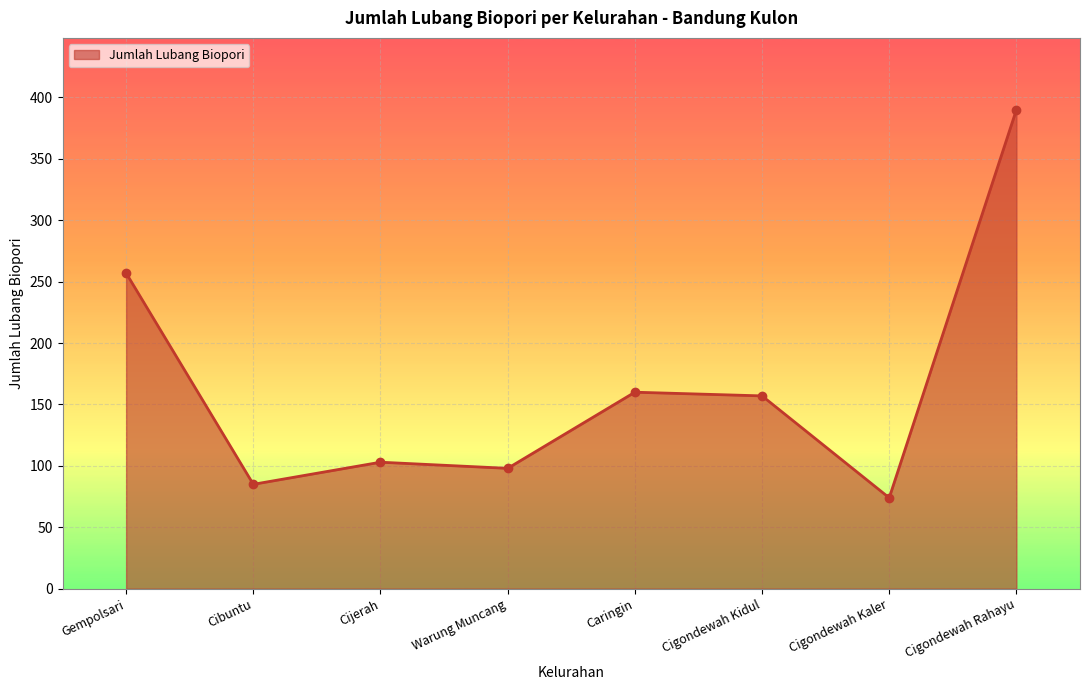

Reading right to left, what are all the values shown in this chart?

390	74	157	160	98	103	85	257